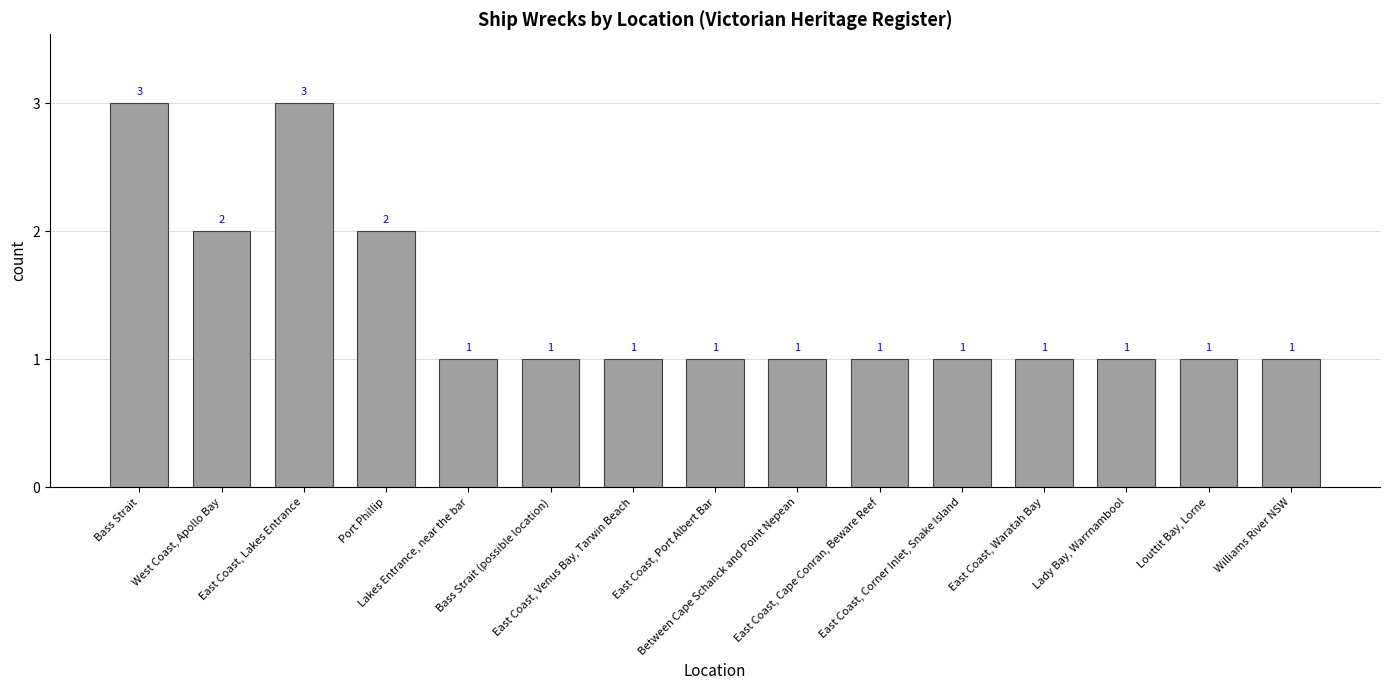

What is the difference between the maximum and second lowest values?

2